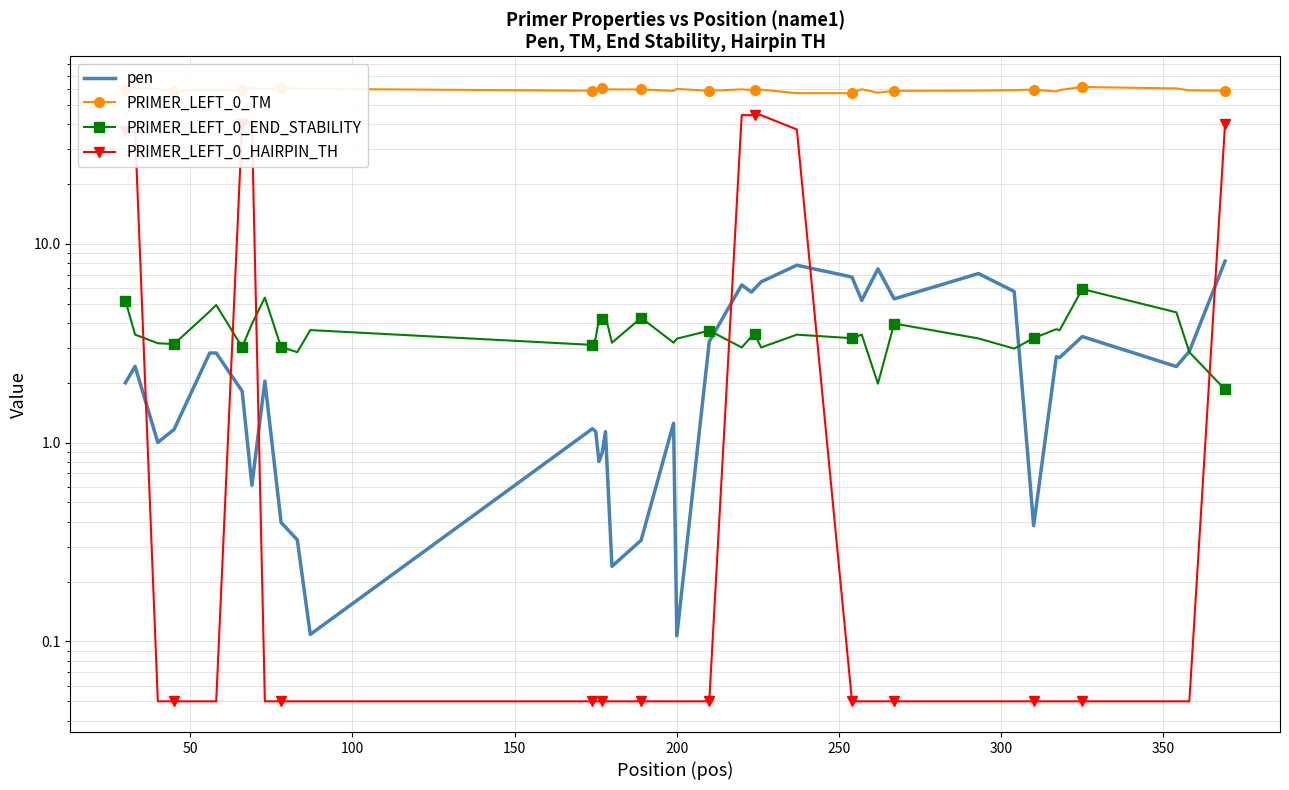

What is the minimum value for pen?

0.1